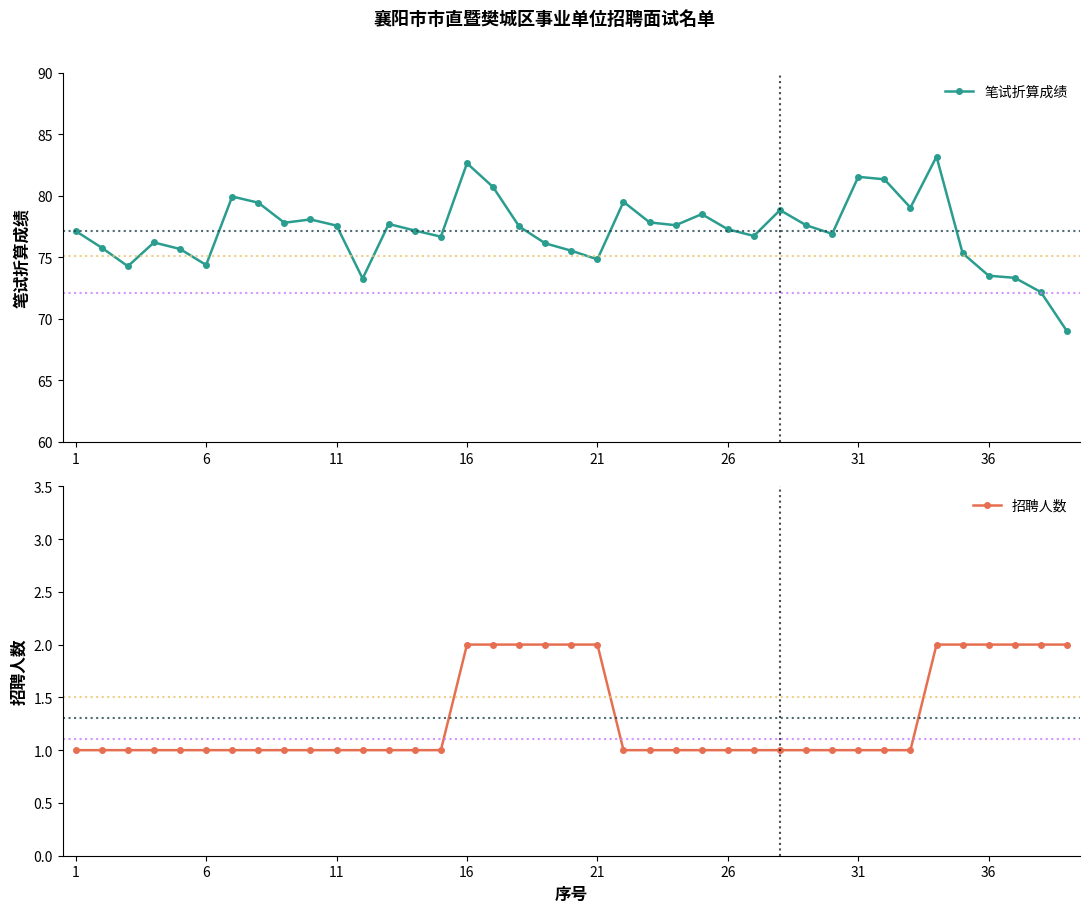

What is the sum of all 招聘人数 values?

51